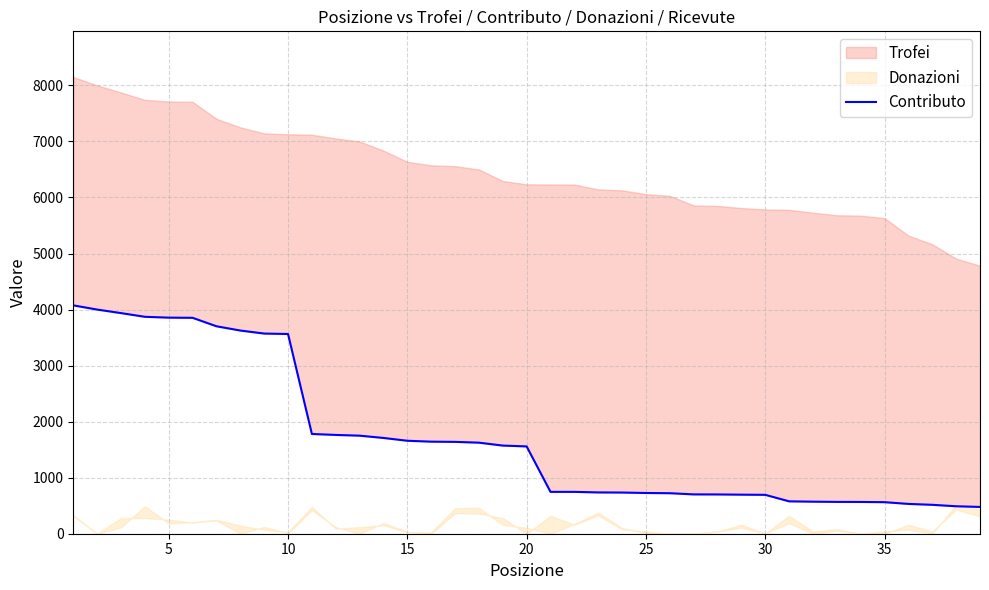

Reading left to right, extract all data points from this chart.

4075	4000	3937	3871	3856	3853	3702	3626	3572	3564	1780	1763	1750	1709	1659	1643	1639	1625	1573	1558	747	747	737	735	727	723	702	701	697	694	578	572	568	567	563	532	516	490	478